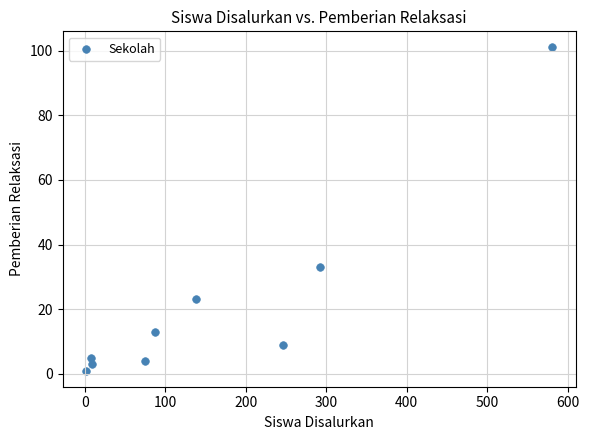

What Y value in the scatter plot is closest to 51?

33